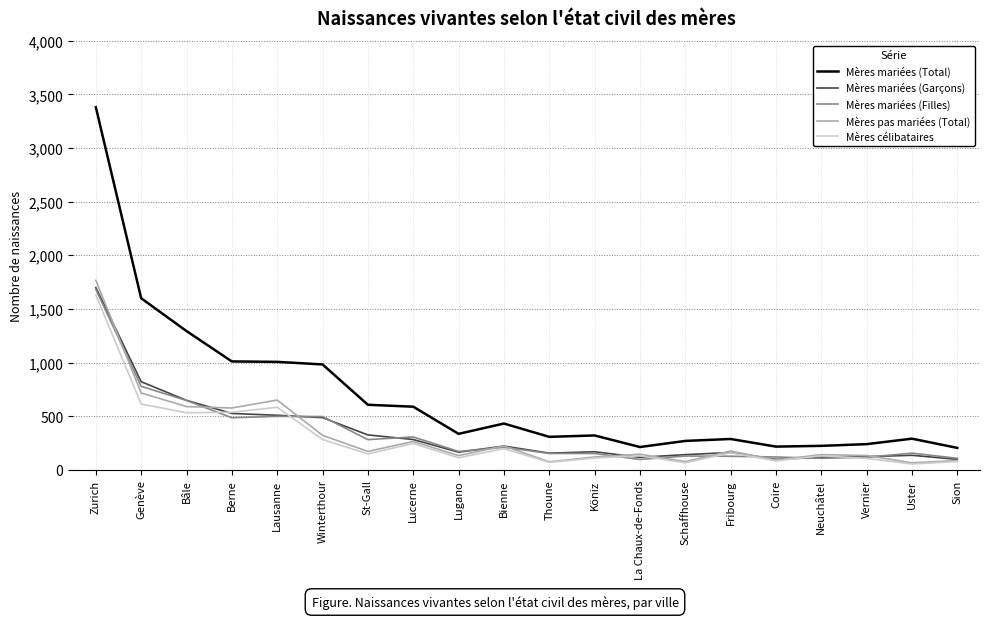

Which series has the largest range (max minus min)?

Mères mariées (Total)